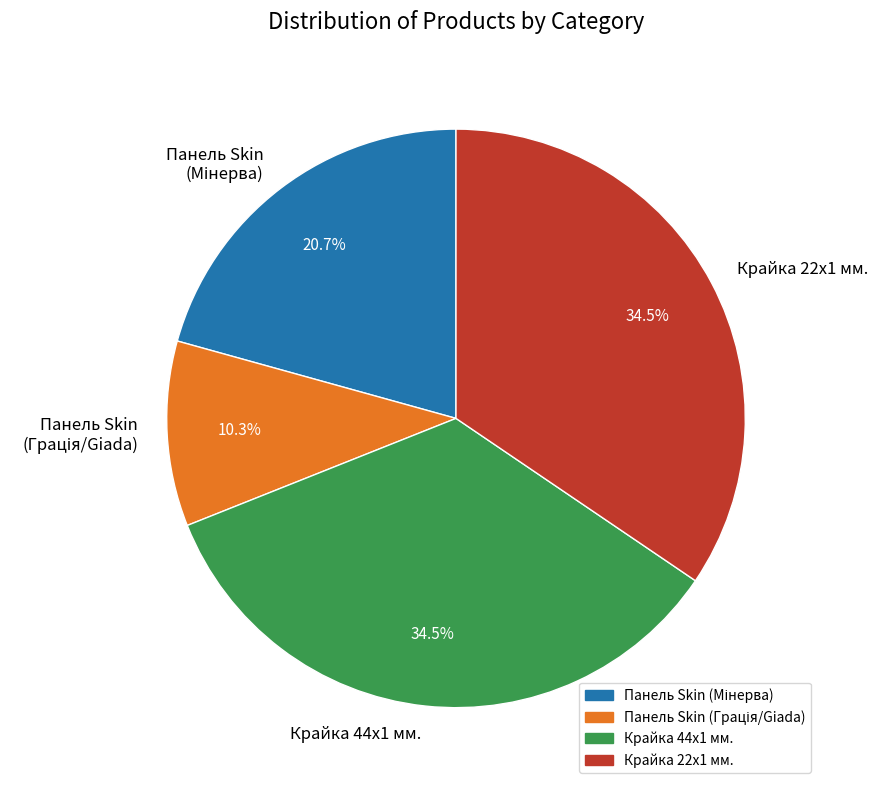

What is the total percentage of Крайка 22x1 мм. and Крайка 44x1 мм.?

69.0%